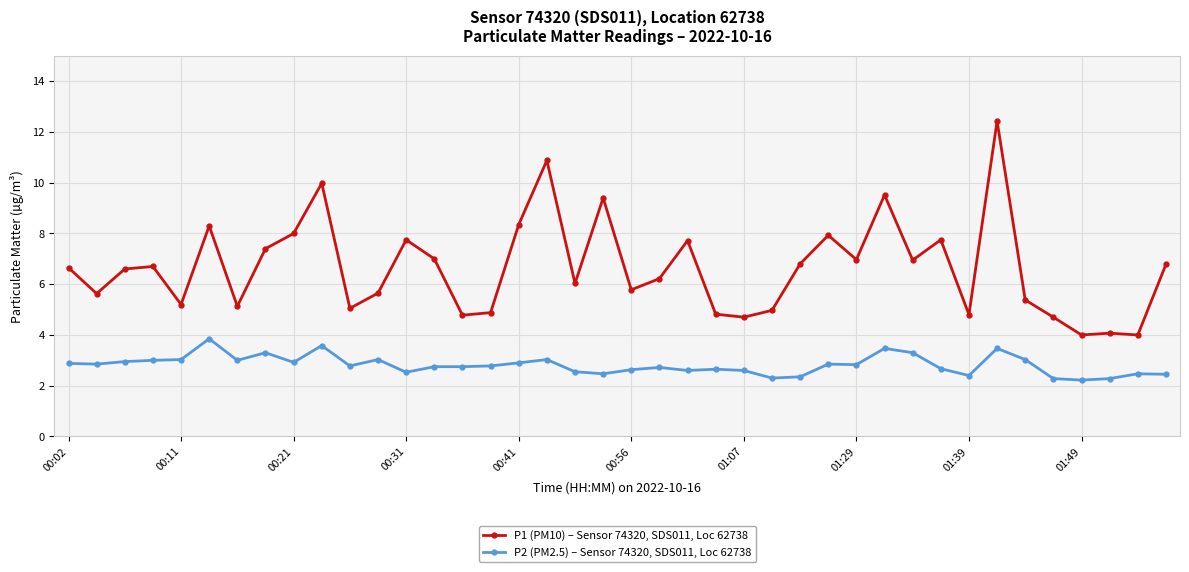

What is the value of the P1 (PM10) – Sensor 74320, SDS011, Loc 62738 point at the 24th from the left?

4.8